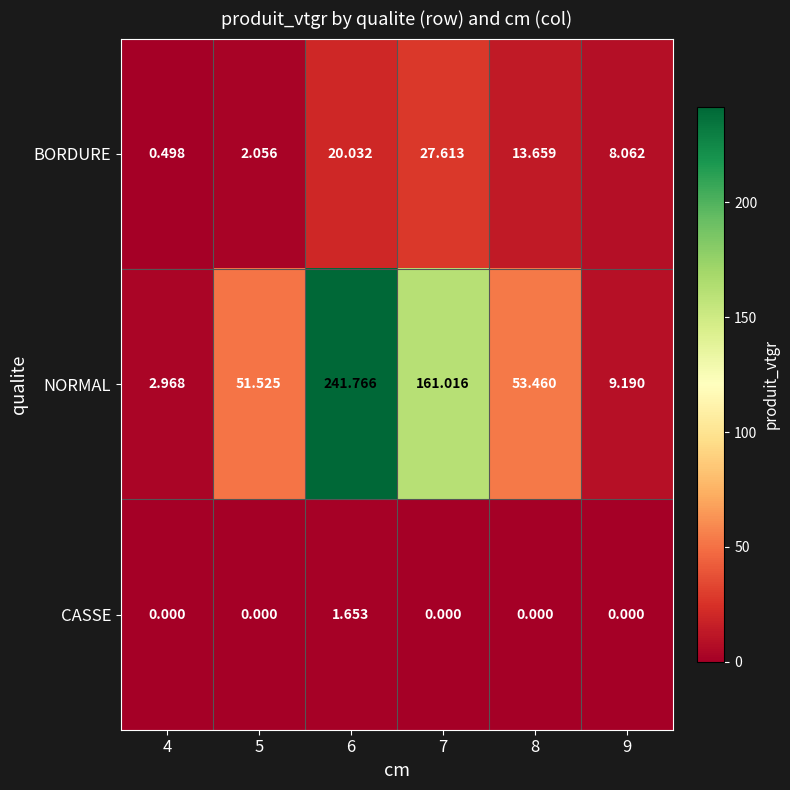

At 4, list the series in order from largest to smallest.

NORMAL, BORDURE, CASSE